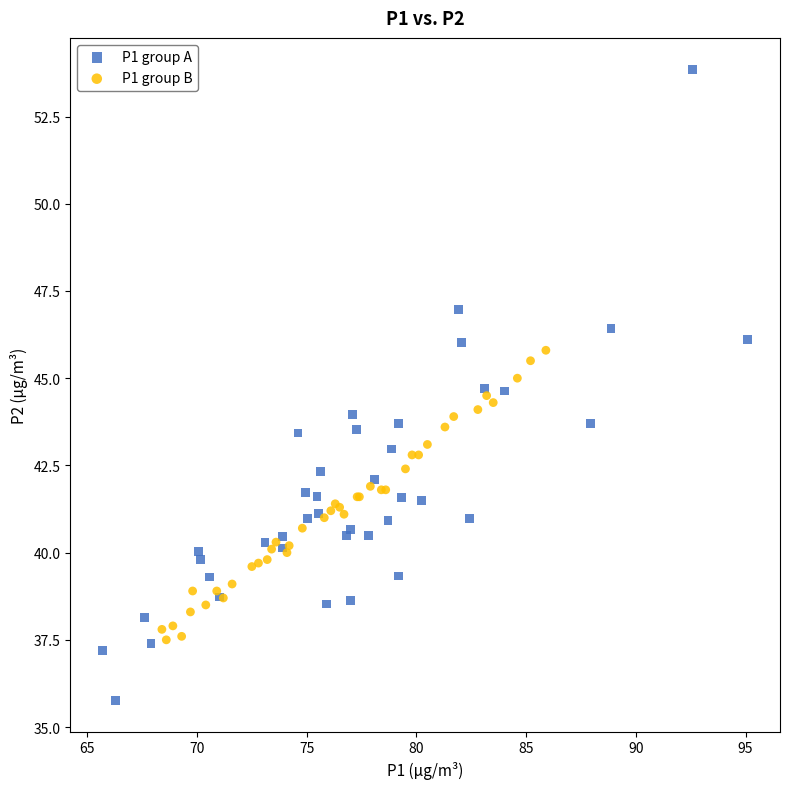

Which series contains the lowest Y value?

P1 group A